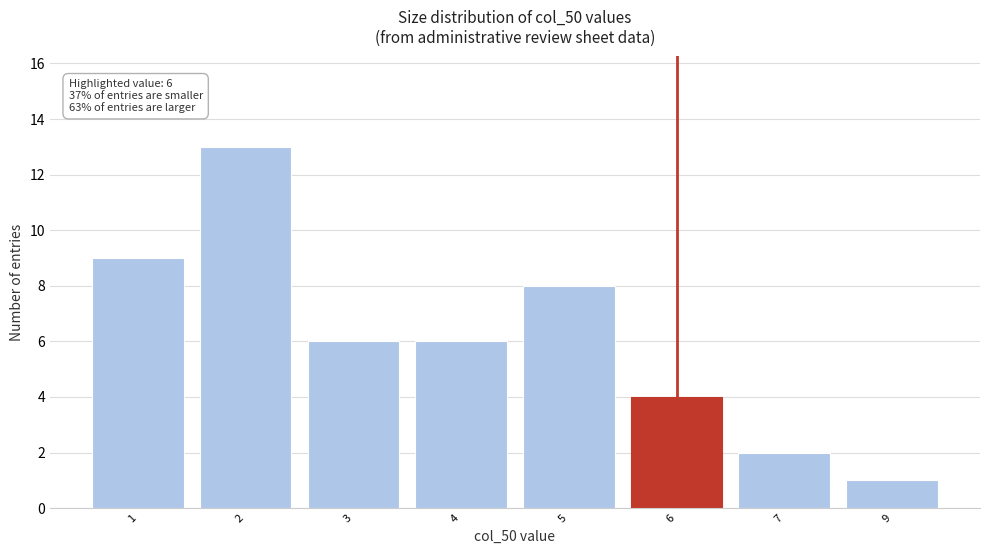

Reading right to left, extract all data points from this chart.

9=1	7=2	6=4	5=8	4=6	3=6	2=13	1=9